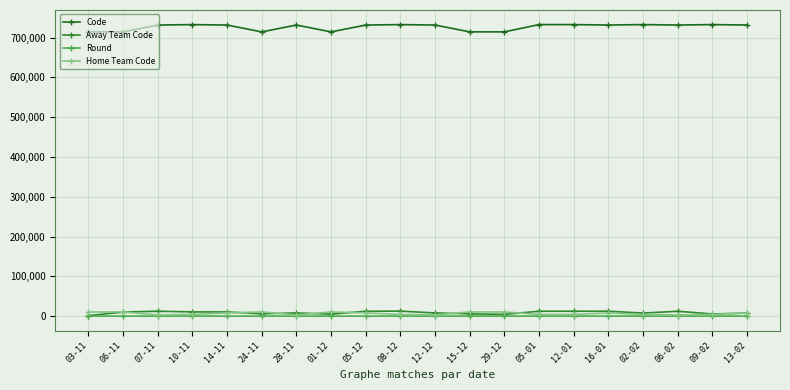

At how many categories does at least one series exceed 329304?

20